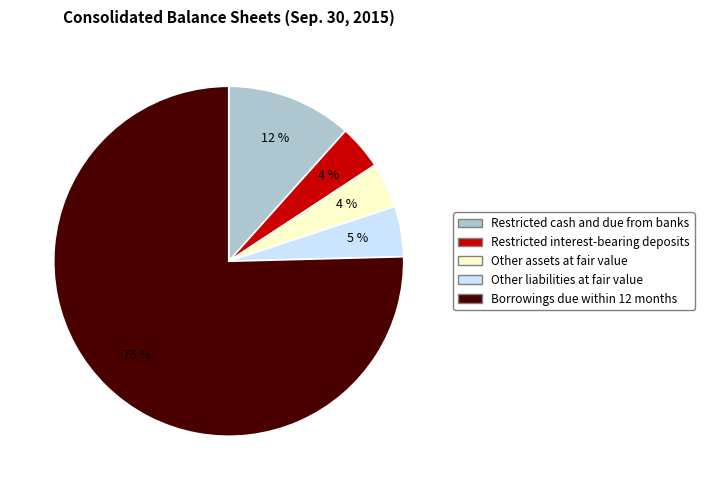

Is there any slice that represents more than half of the pie?

Yes